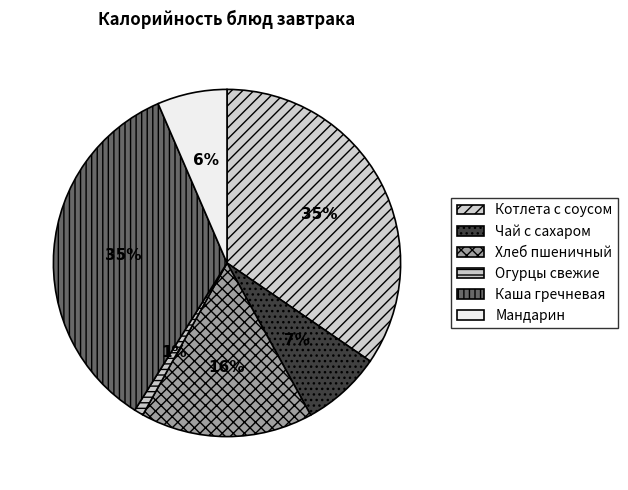

Count the number of slices in the pie.

6